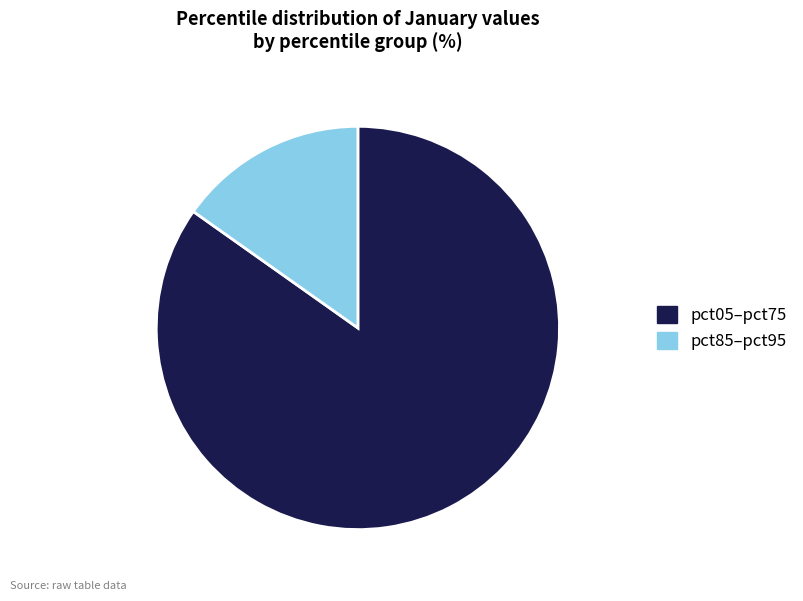

Does any single category account for the majority?

Yes